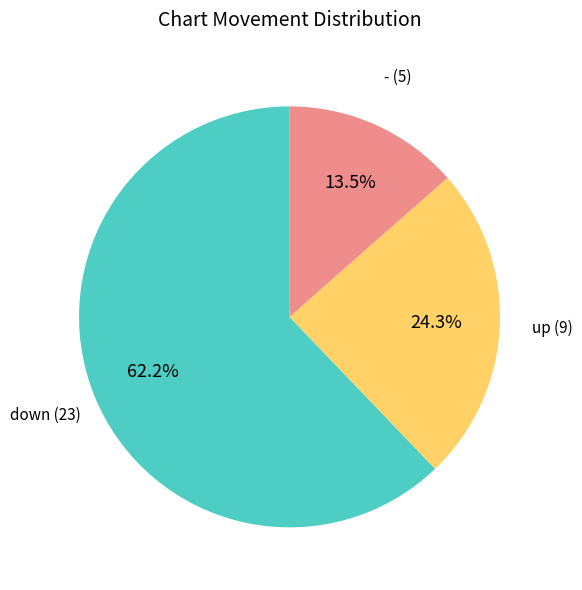

Do down and up together represent more than half of the pie?

Yes